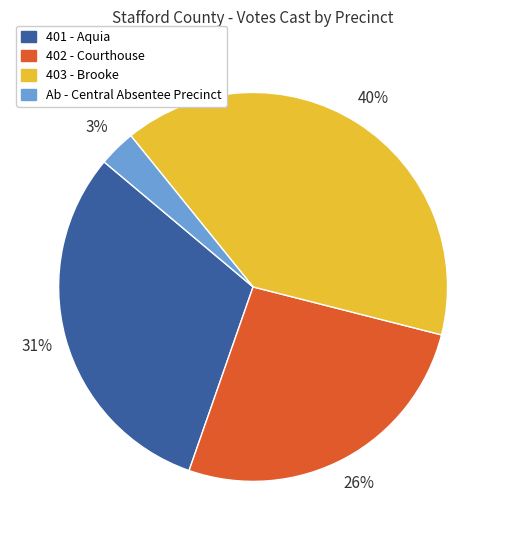

Rank the categories by value from highest to lowest.

403 - Brooke, 401 - Aquia, 402 - Courthouse, Ab - Central Absentee Precinct